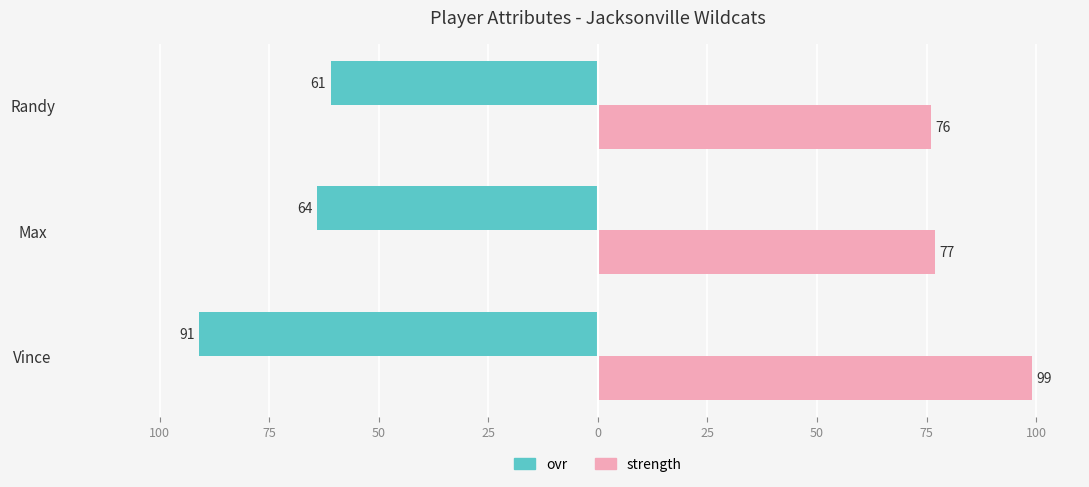

Reading left to right, transcribe all the data shown in this chart.

ovr: -91	-64	-61
strength: 99	77	76